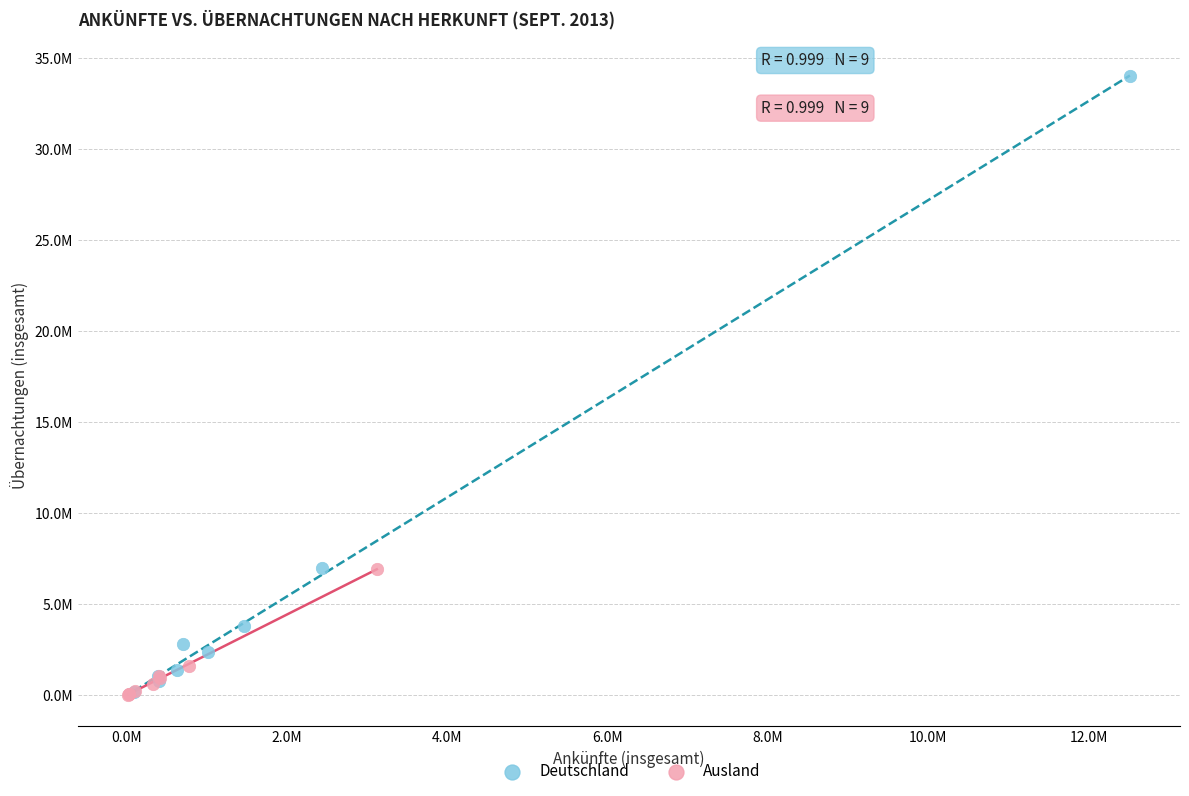

What are all the series names shown in the legend?

Deutschland, Ausland